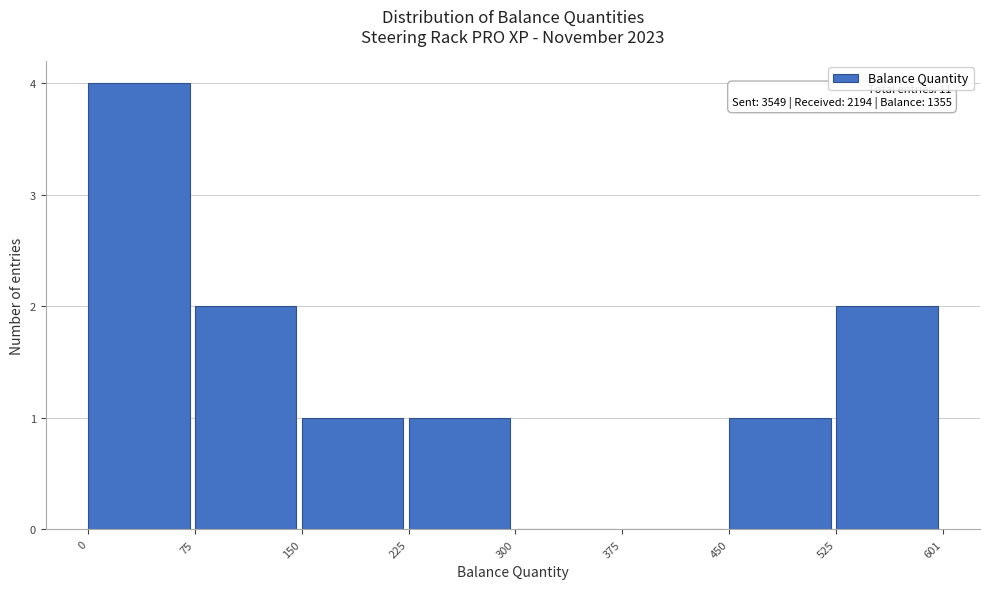

Which range on the x-axis has the tallest bar?

0 to 75